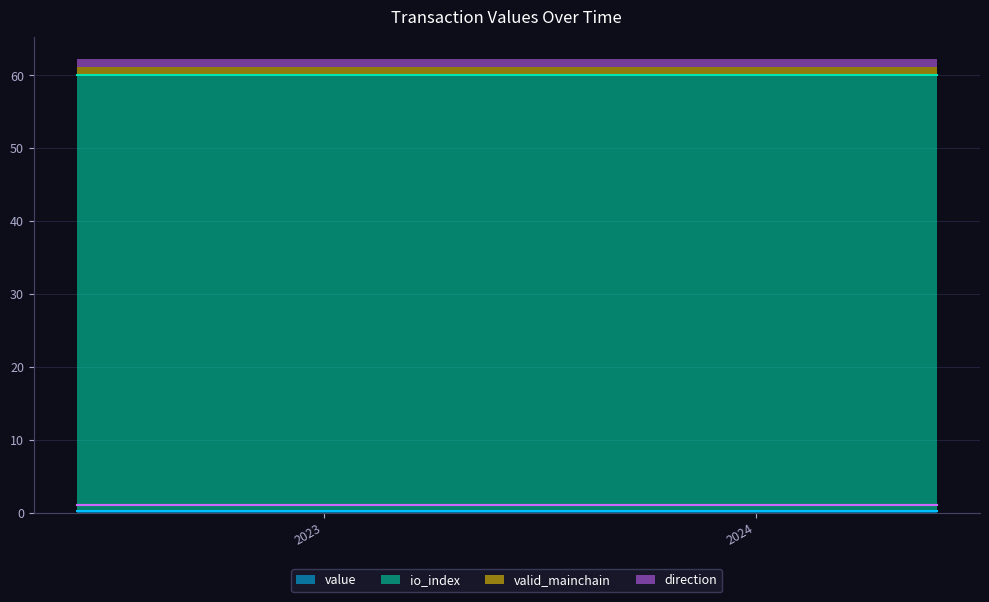

What is the value of the valid_mainchain point at the 11th from the left?

1.0